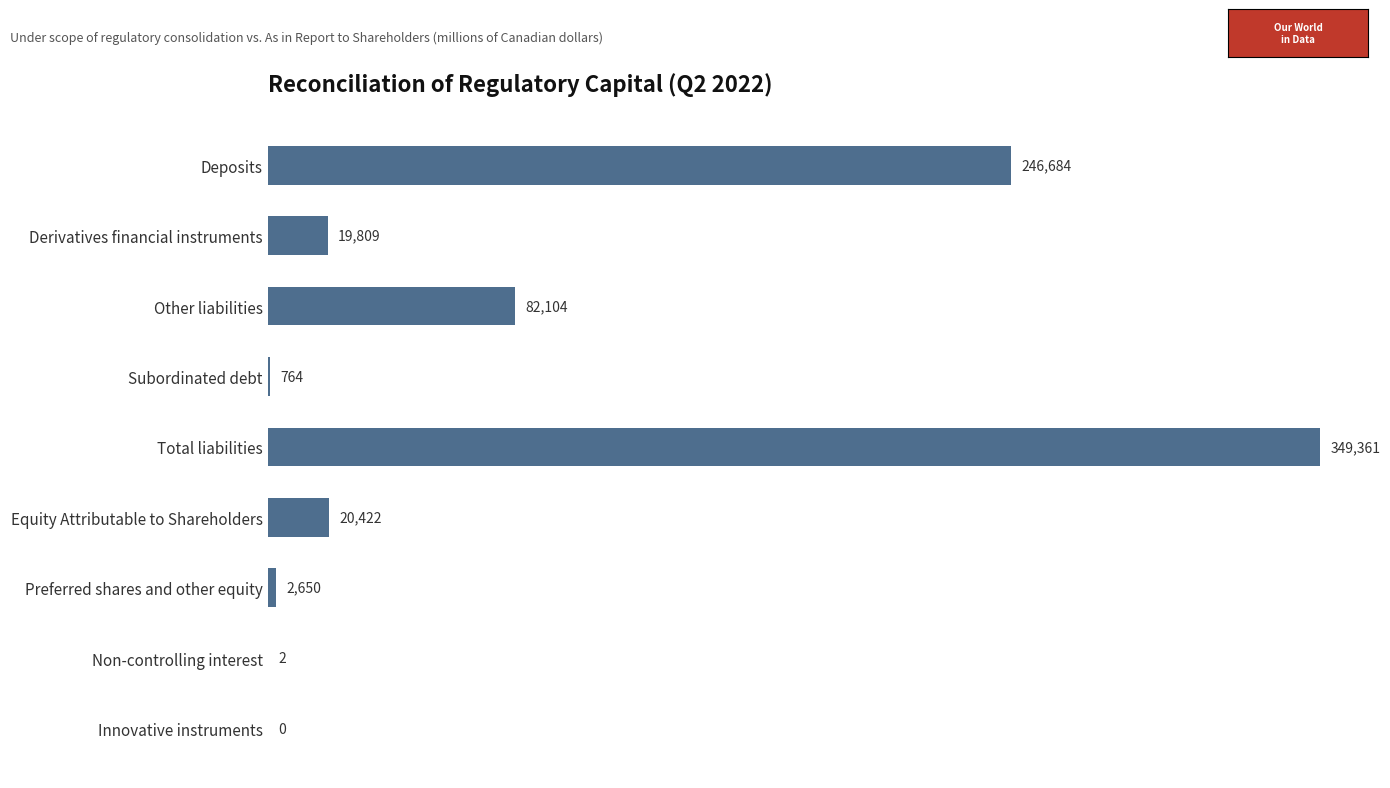

How many categories are shown in the chart?

9